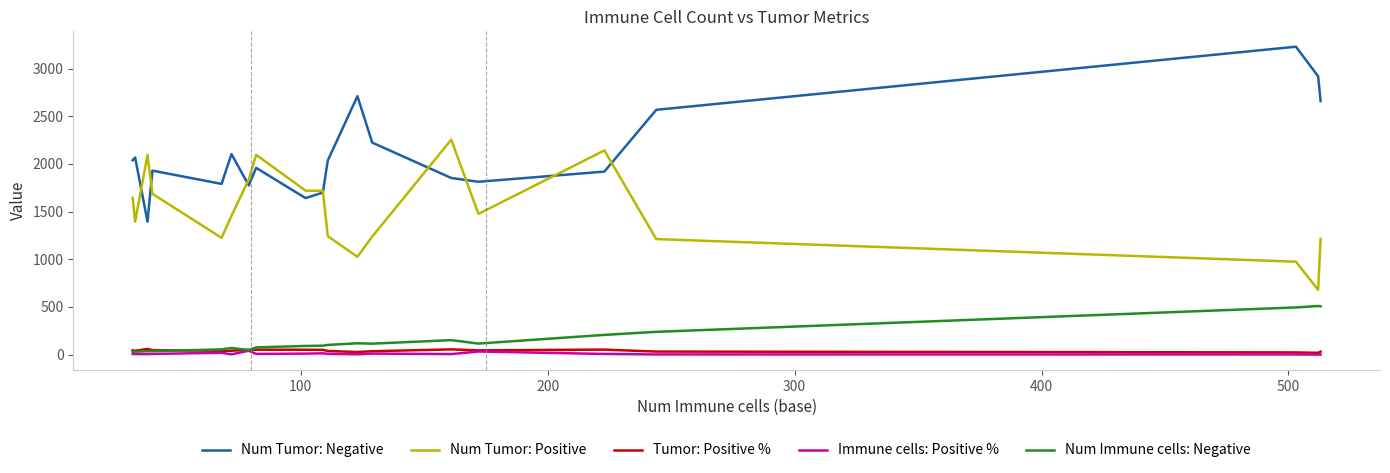

What is the highest value of the Num Tumor: Negative series?

3230.0